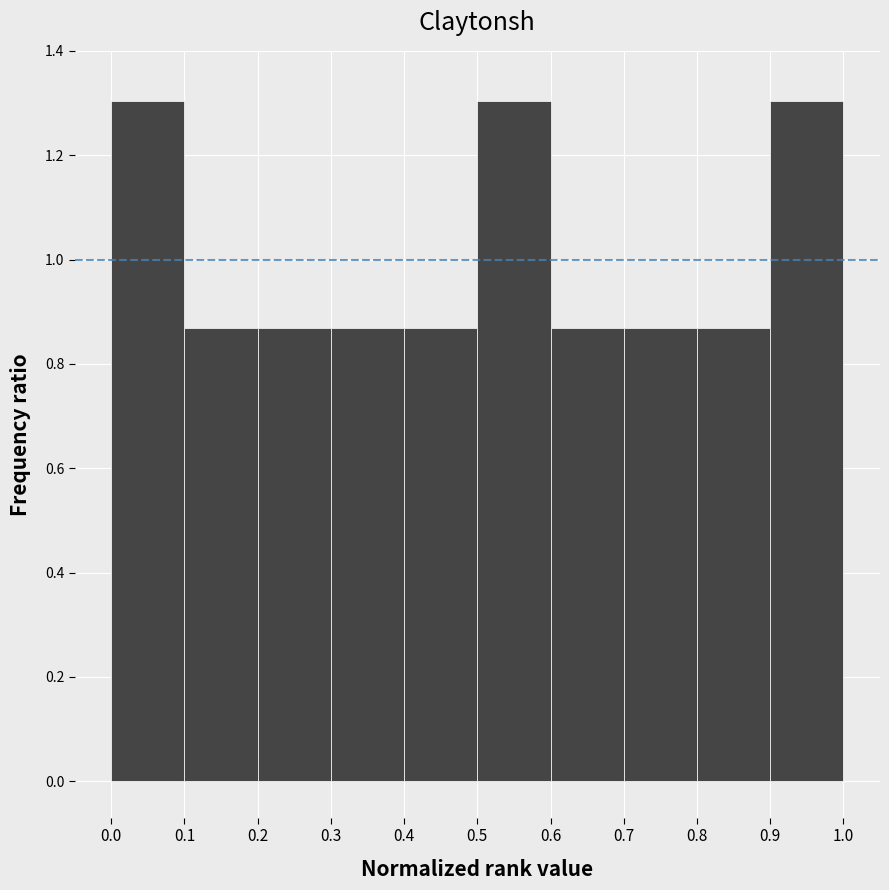

Reading left to right, transcribe this chart: for each bar, give the range it covers on the x-axis and its height. The values are not printed on the chart, so give them approximately, as read against the axis.

0.0 to 0.1: 1.30
0.1 to 0.2: 0.86
0.2 to 0.3: 0.86
0.3 to 0.4: 0.86
0.4 to 0.5: 0.86
0.5 to 0.6: 1.30
0.6 to 0.7: 0.86
0.7 to 0.8: 0.86
0.8 to 0.9: 0.86
0.9 to 1.0: 1.30